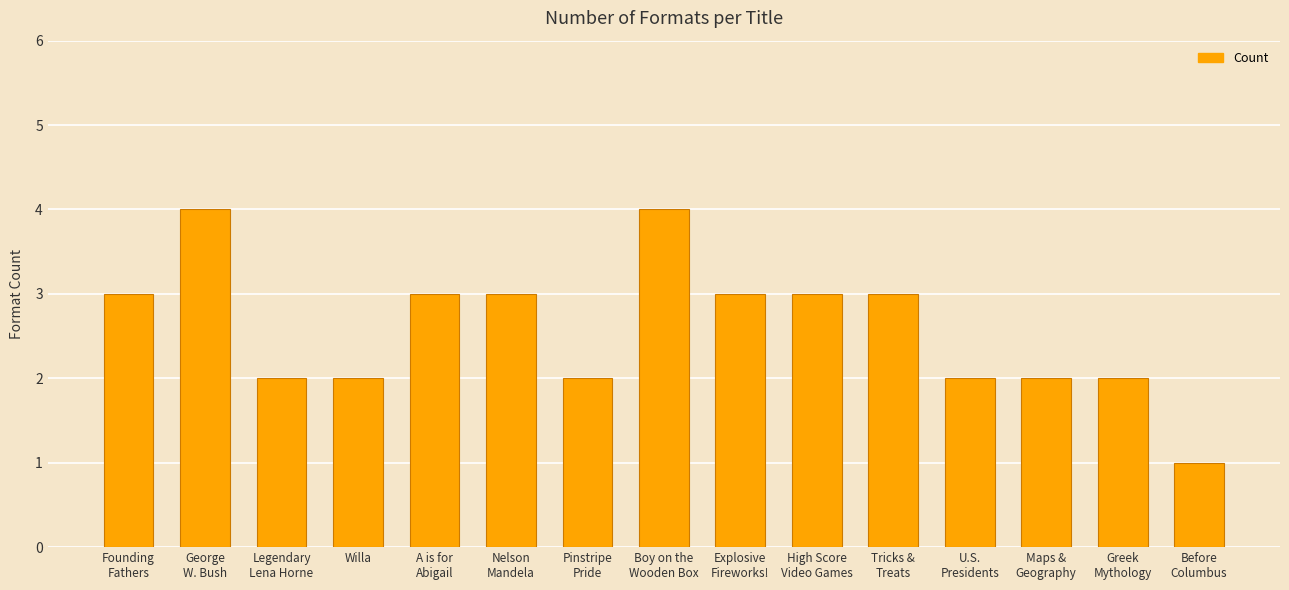

What is the greatest value displayed?

4